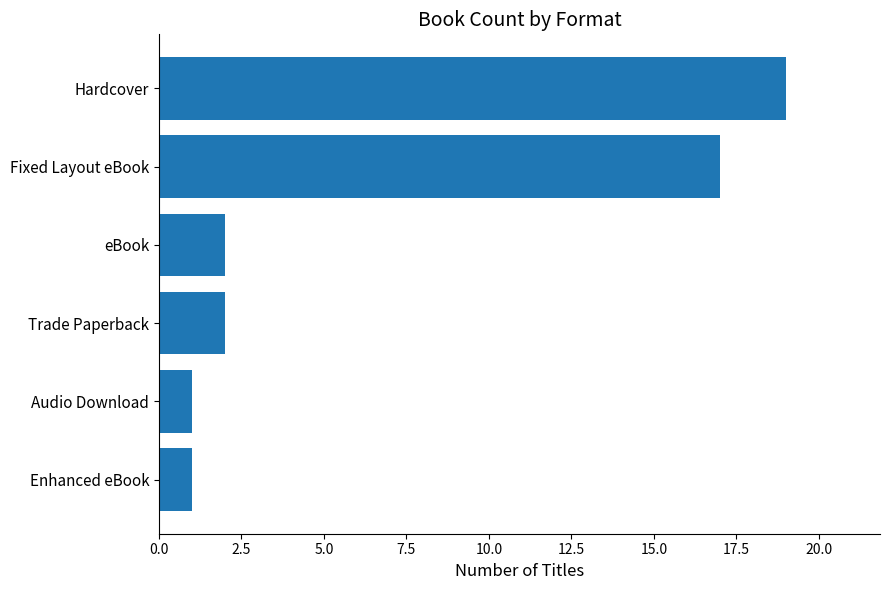

Which has a higher value, Enhanced eBook or Fixed Layout eBook?

Fixed Layout eBook